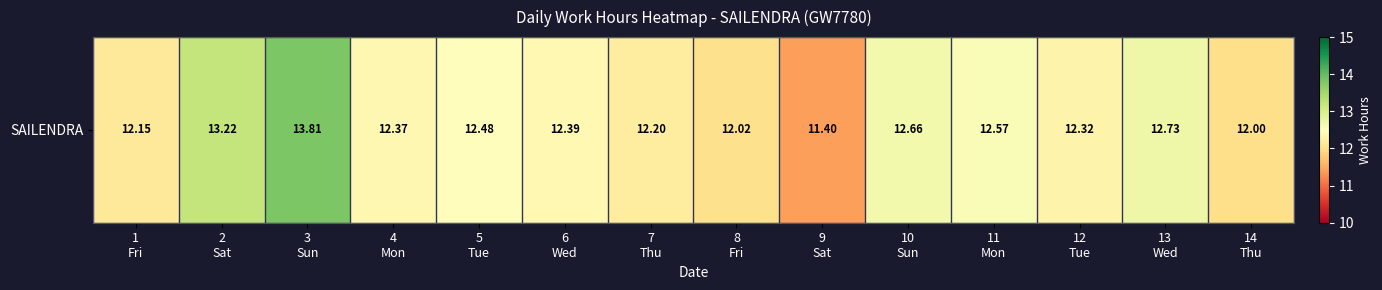

Reading left to right, extract all data points from this chart.

12.2	13.2	13.8	12.4	12.5	12.4	12.2	12.0	11.4	12.7	12.6	12.3	12.7	12.0